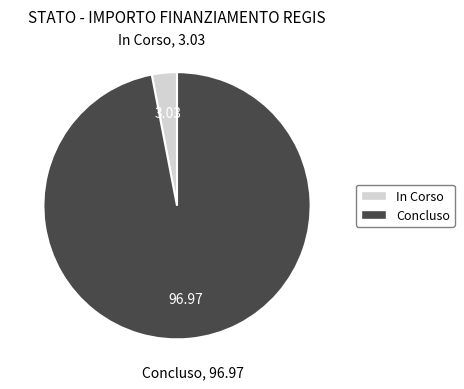

What is the largest slice in the pie chart?

Concluso